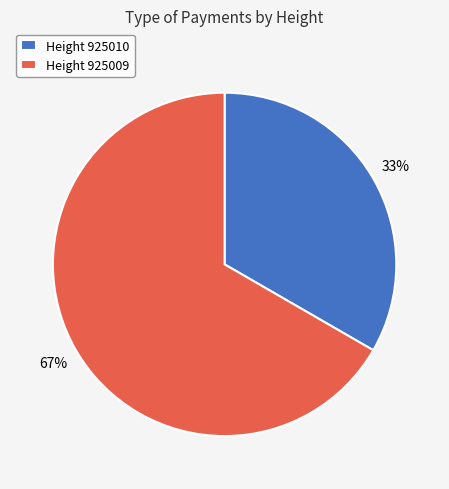

What is the majority slice?

Height 925009